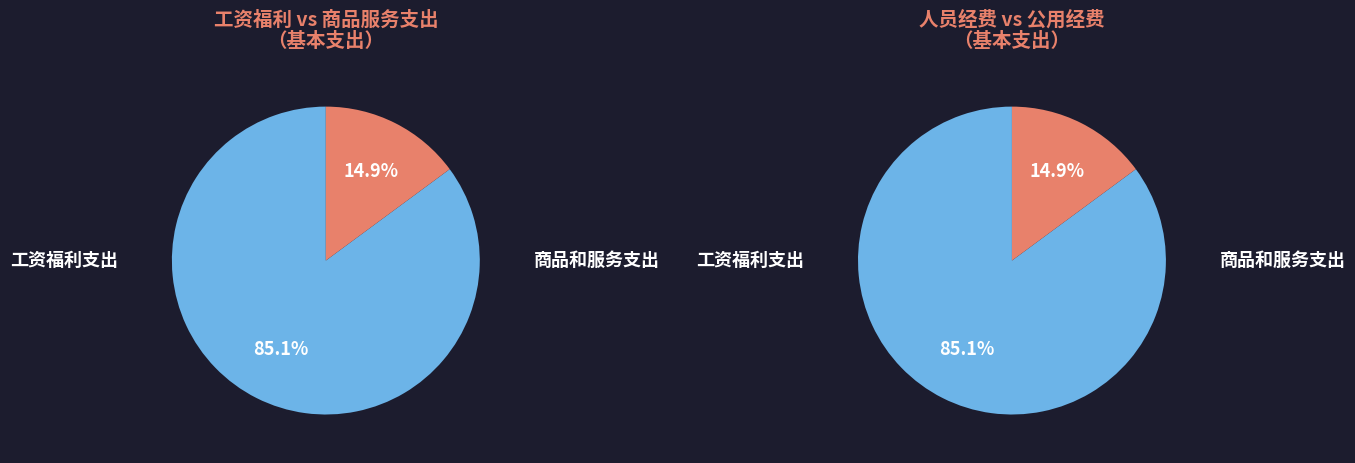

What is the majority slice?

工资福利支出